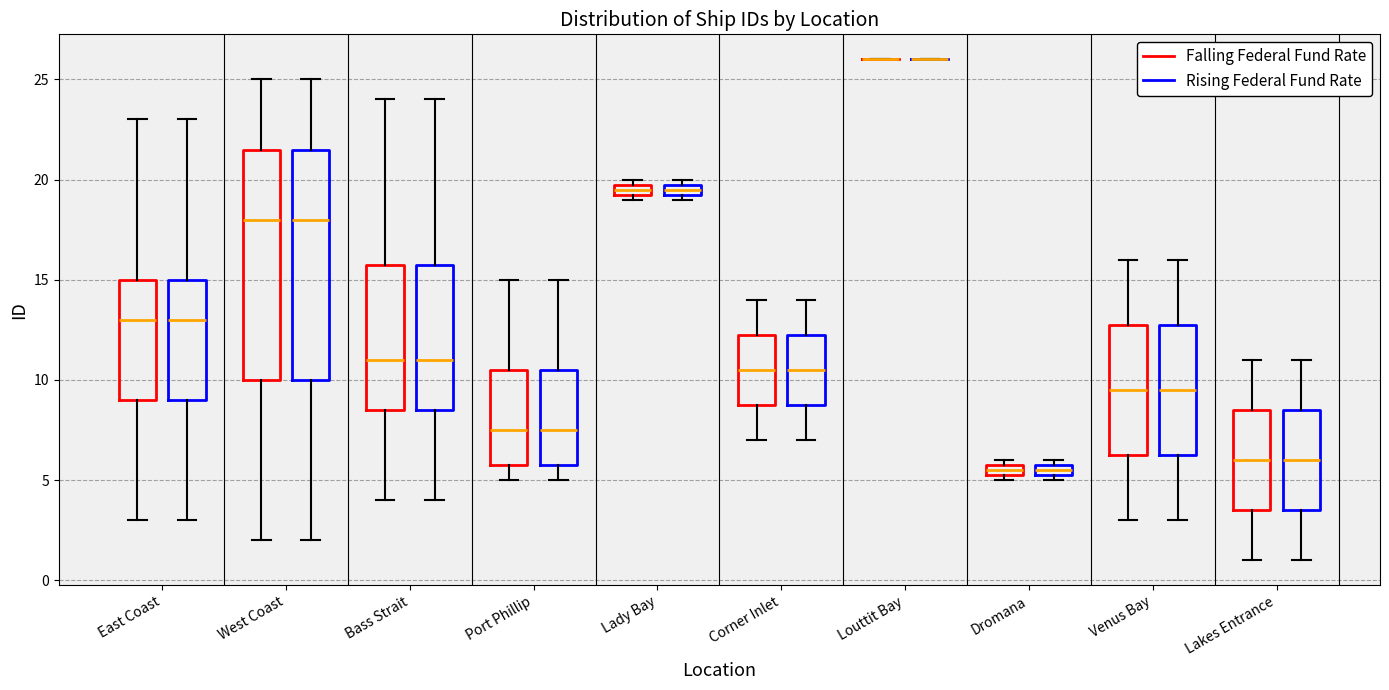

Where does the median line of the box for Port Phillip (Falling Federal Fund Rate) sit on the y-axis? The values are not printed on the chart, so give them approximately, as read against the axis.

7.5